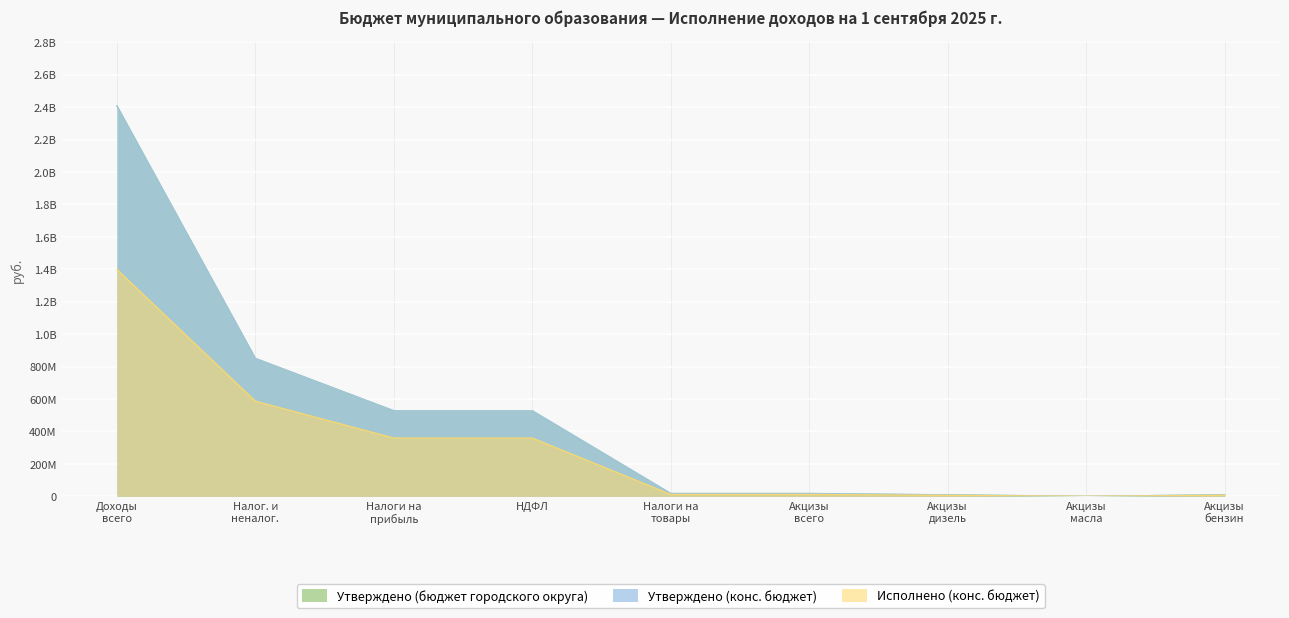

Does the chart display data point markers on the line(s)?

No